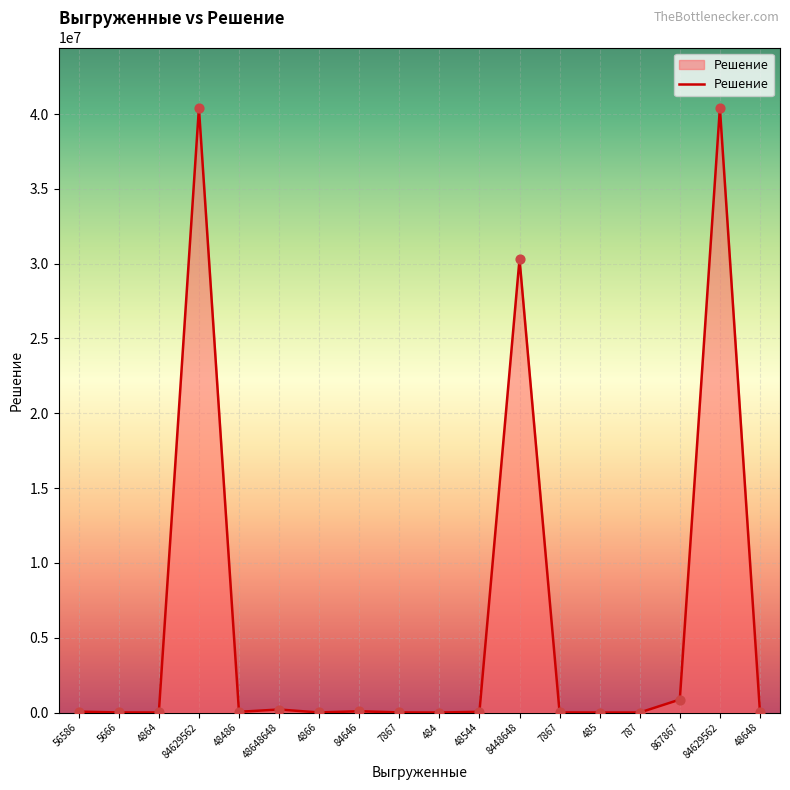

What is the ratio of the value at 485 to the value at 7867?

0.1